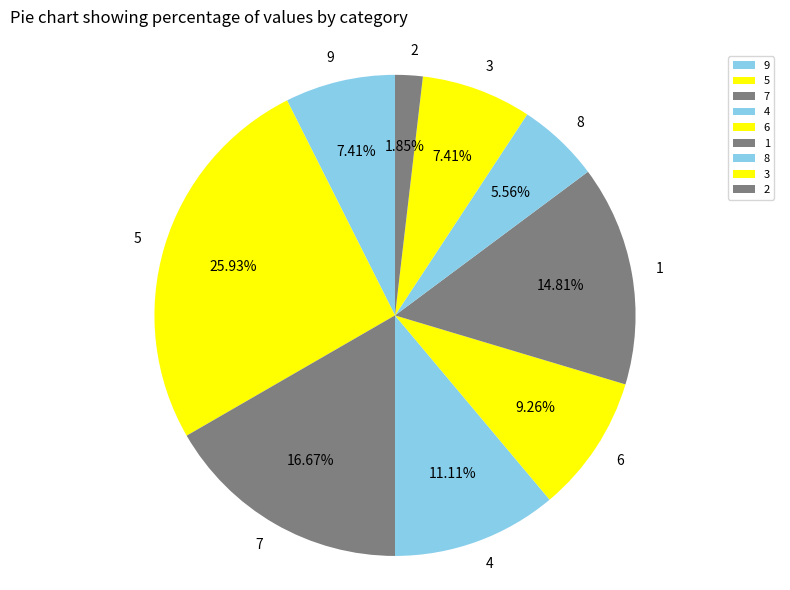

Is there any slice that represents more than half of the pie?

No